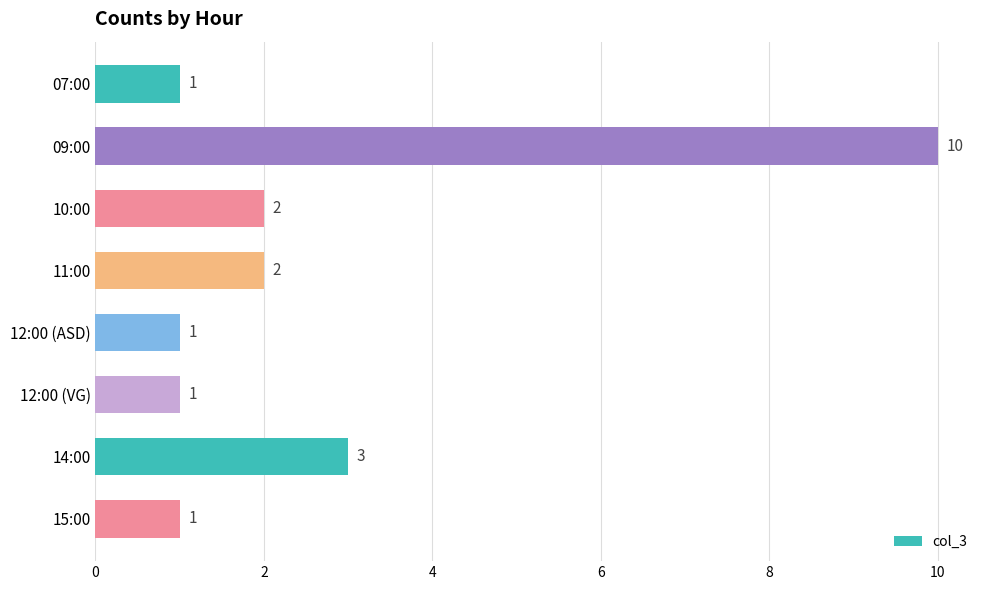

What is the value of the 7th bar from the top?

3